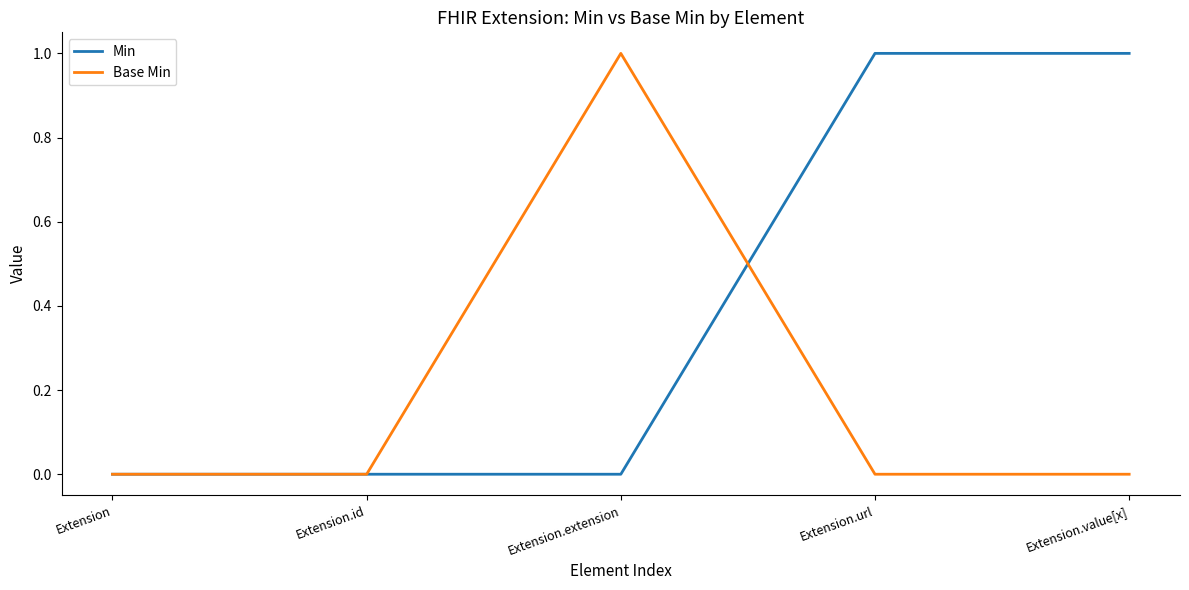

True or false: Base Min has more than 0 points higher than both neighbors.

True